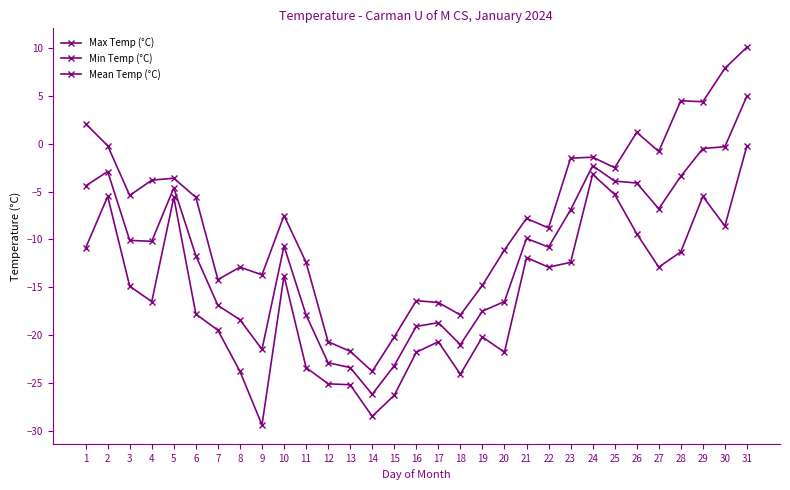

How many data points does each series have?

31